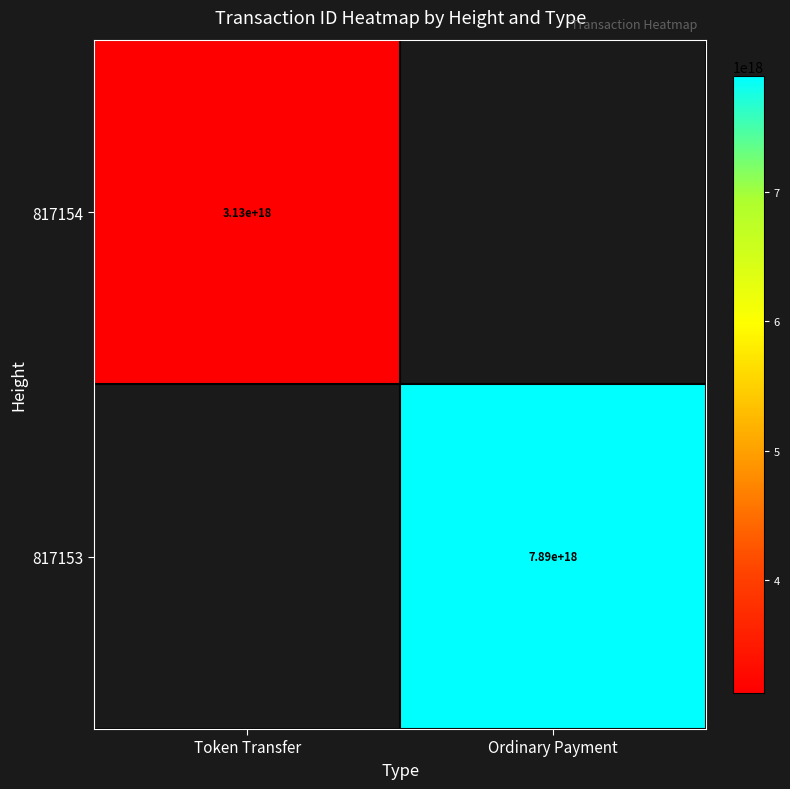

Is it true that 817154 equals 4666840163935579136 at Token Transfer?

False